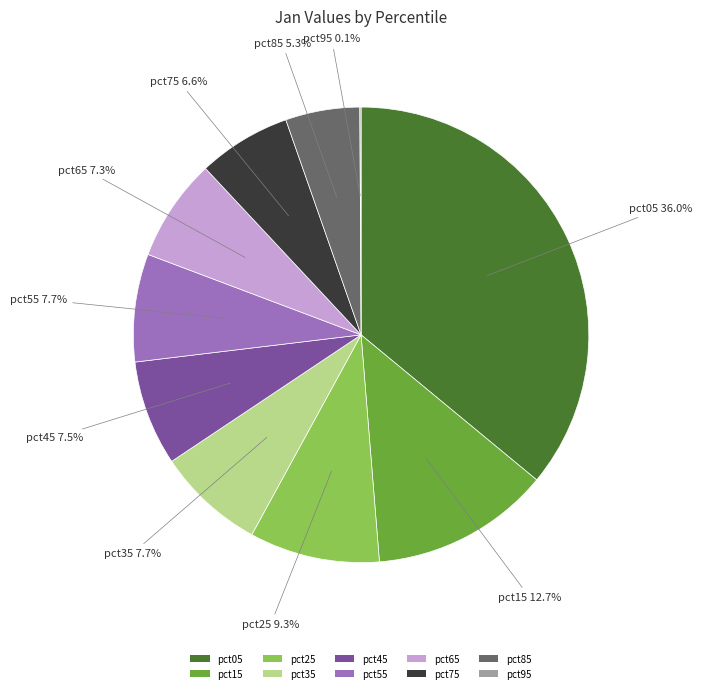

Which category has the biggest portion of the pie?

pct05